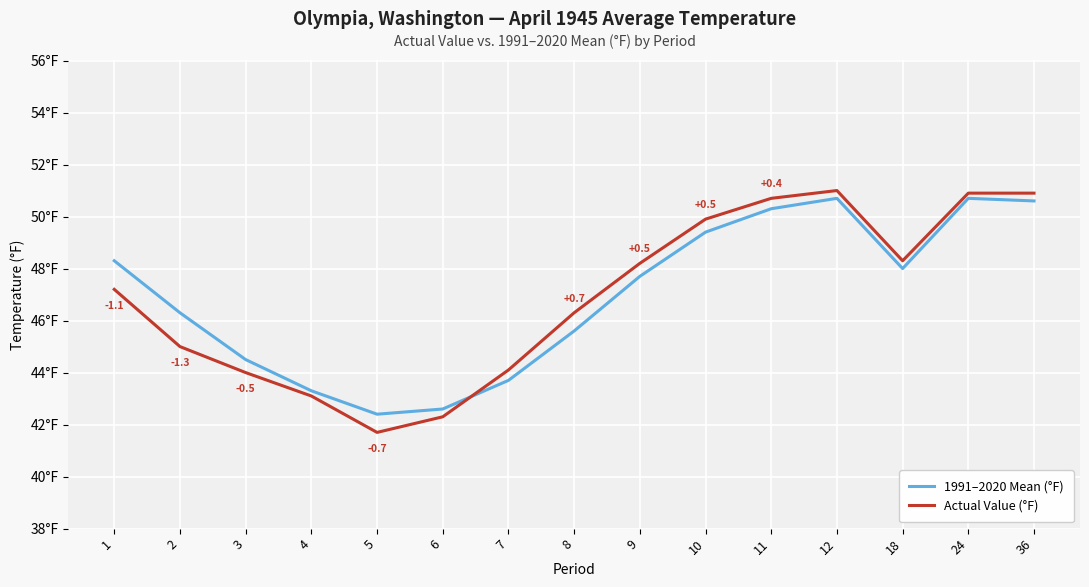

What are all the series names shown in the legend?

1991–2020 Mean (°F), Actual Value (°F)